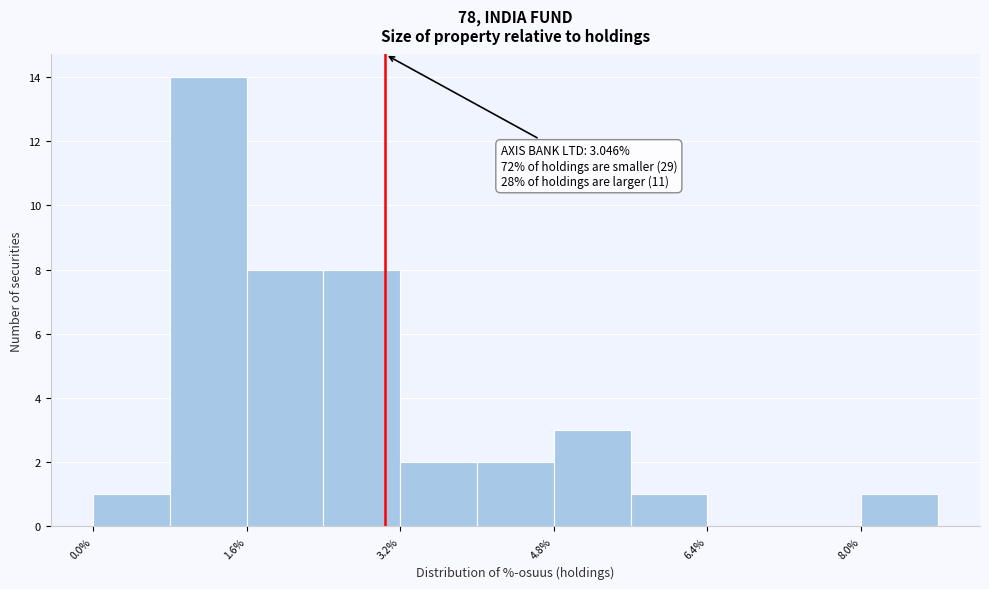

Over which range of the x-axis is the bar tallest?

0.8 to 1.6